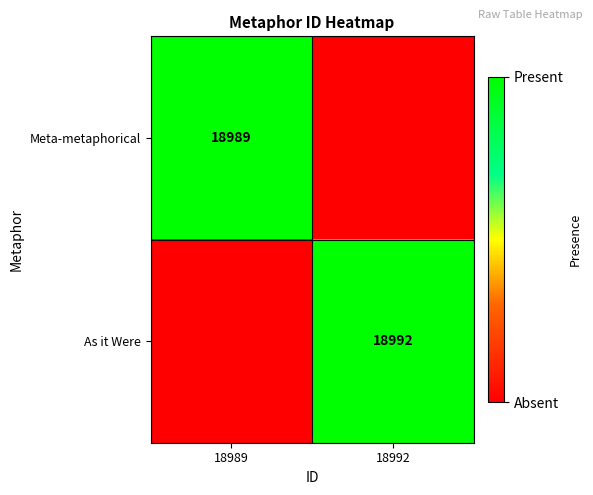

Is the value of As it Were at 18992 greater than the value of Meta-metaphorical at 18989?

Yes